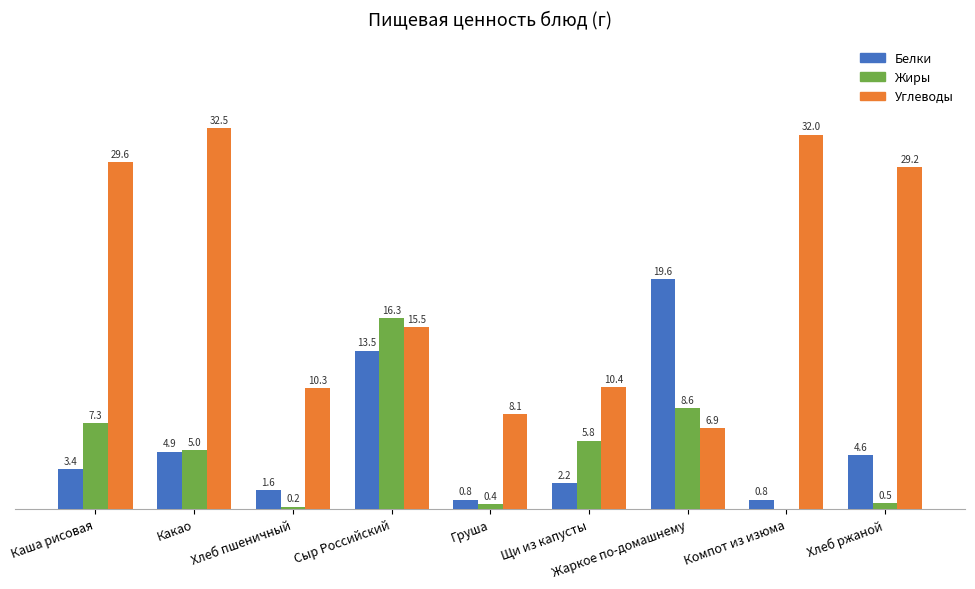

Between Каша рисовая and Груша, which series saw the biggest shift?

Углеводы